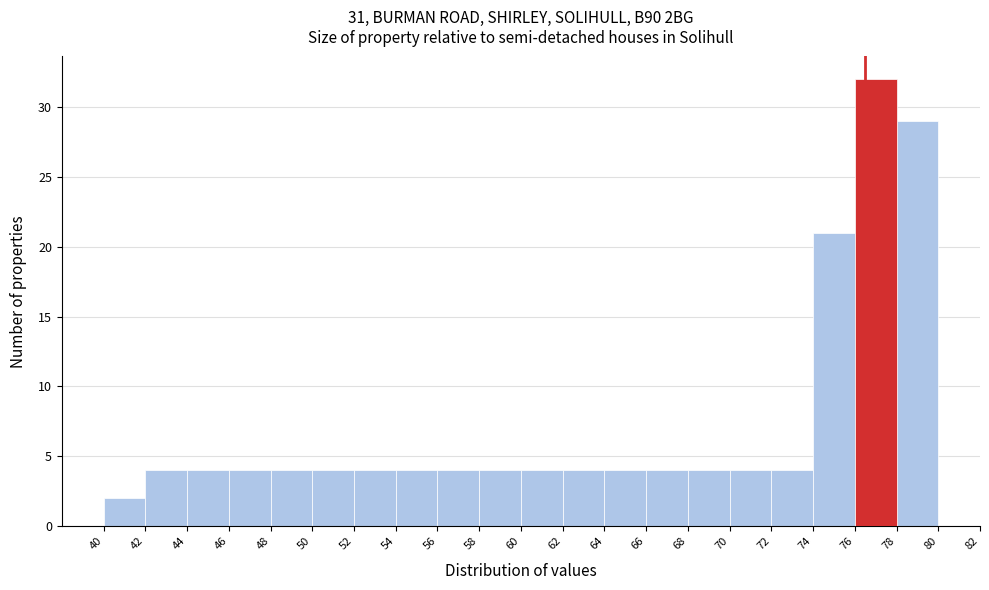

Reading left to right, list every bar in this chart as the range it spans on the x-axis followed by its height. The values are not printed on the chart, so give them approximately, as read against the axis.

40 to 42: 2
42 to 44: 4
44 to 46: 4
46 to 48: 4
48 to 50: 4
50 to 52: 4
52 to 54: 4
54 to 56: 4
56 to 58: 4
58 to 60: 4
60 to 62: 4
62 to 64: 4
64 to 66: 4
66 to 68: 4
68 to 70: 4
70 to 72: 4
72 to 74: 4
74 to 76: 21
76 to 78: 32
78 to 80: 29